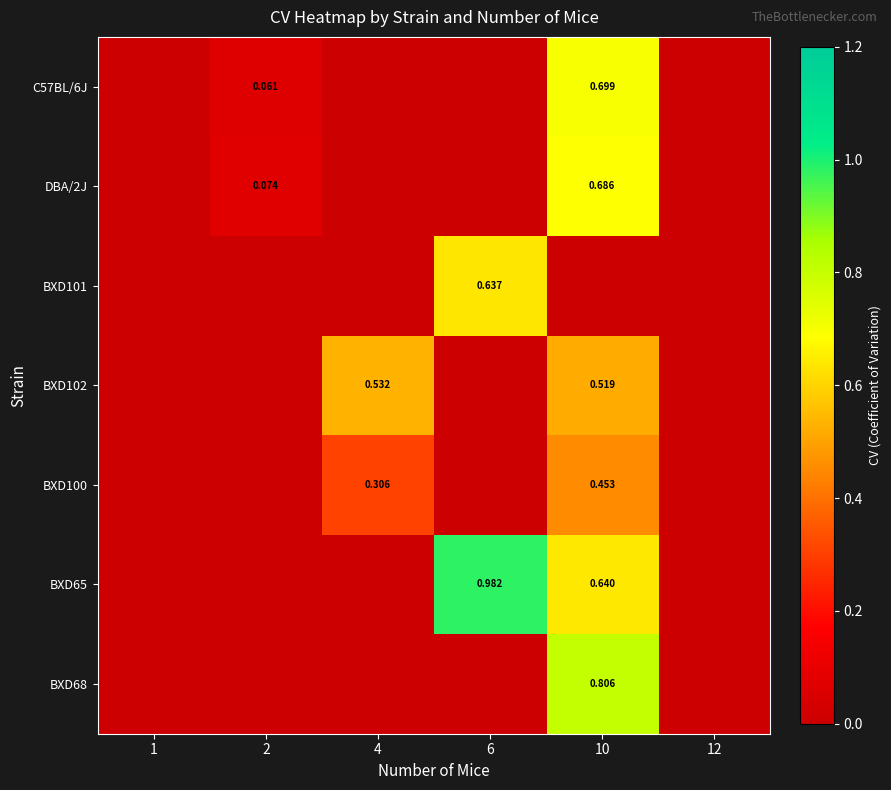

Is it true that C57BL/6J equals 0.7 at 10?

True